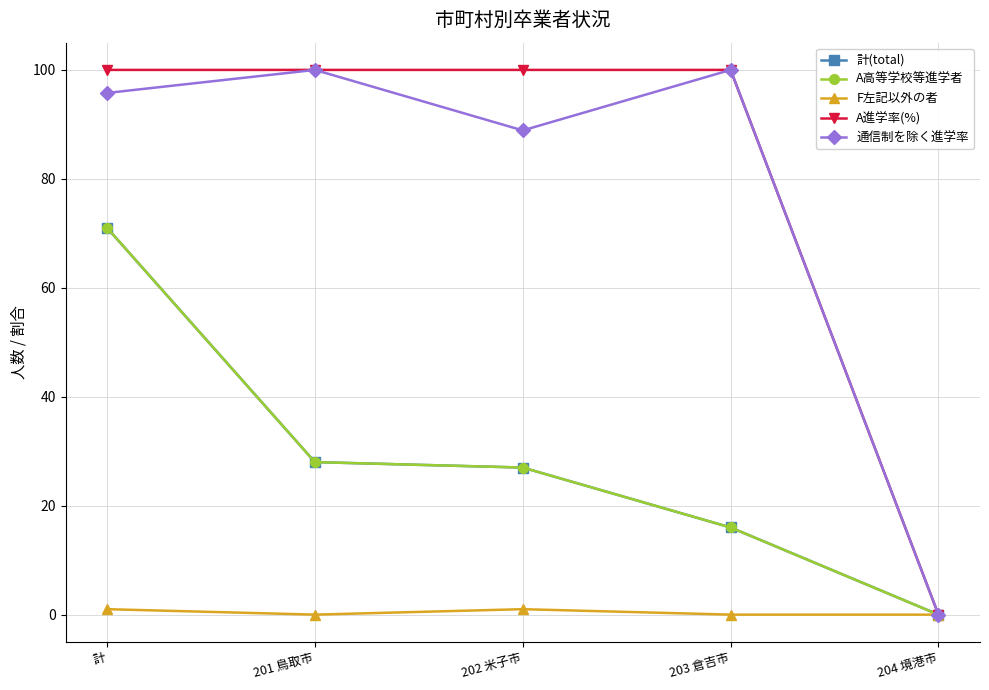

True or false: 計(total) has more than 2 interior local peaks.

False